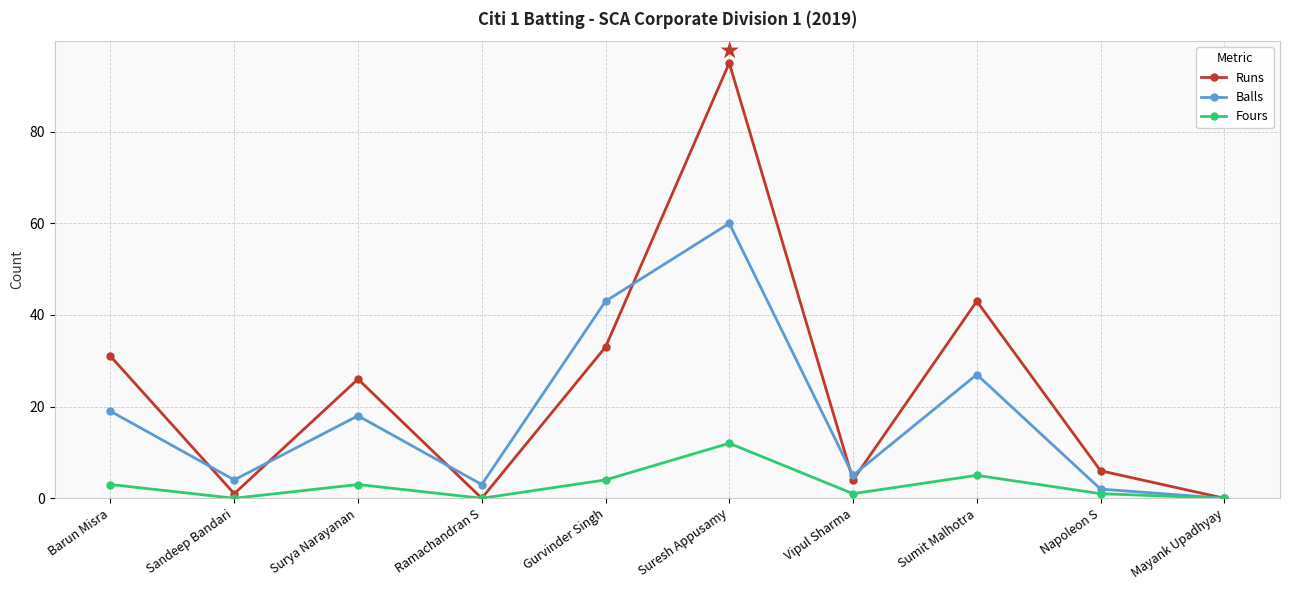

What is the difference between the Fours values at Suresh Appusamy and Mayank Upadhyay?

12